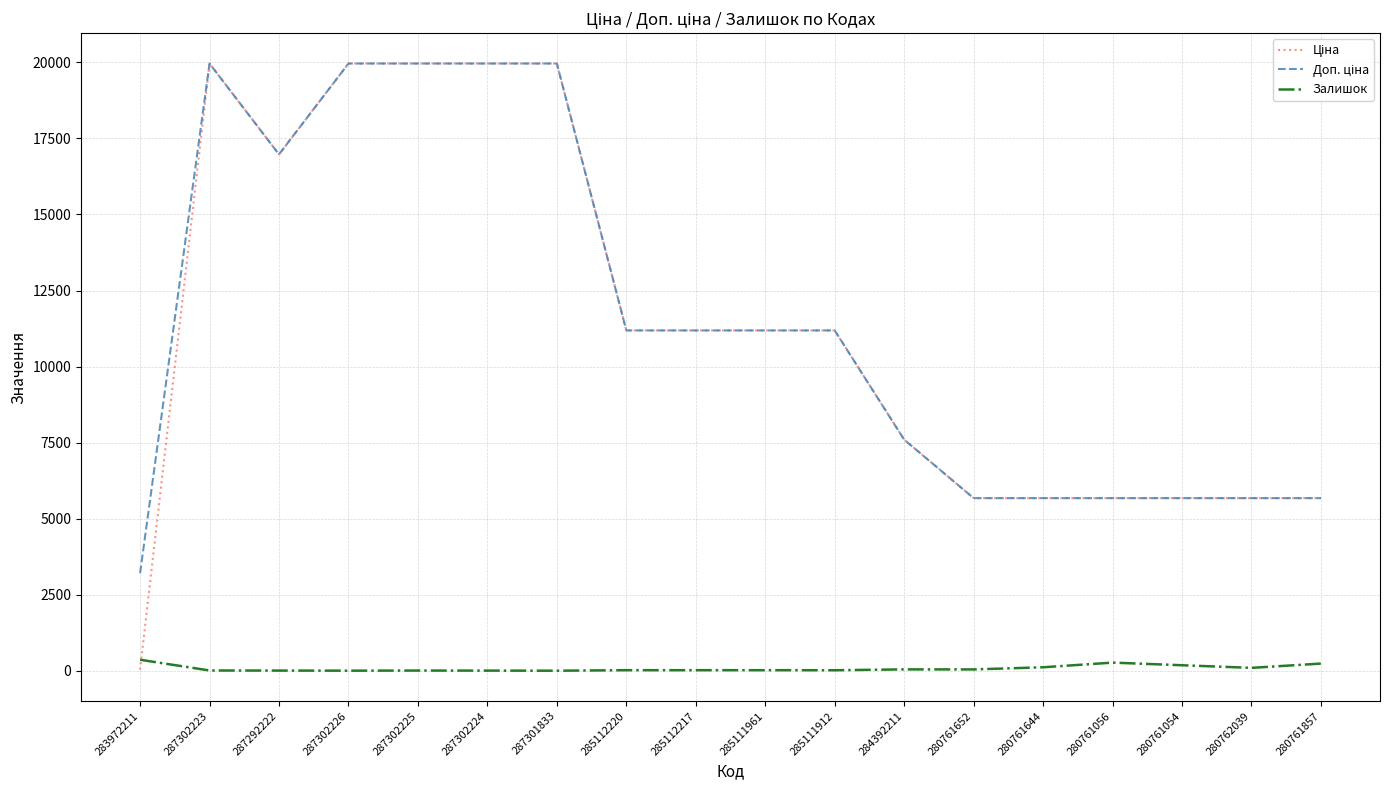

True or false: Ціна and Доп. ціна intersect in this chart.

False